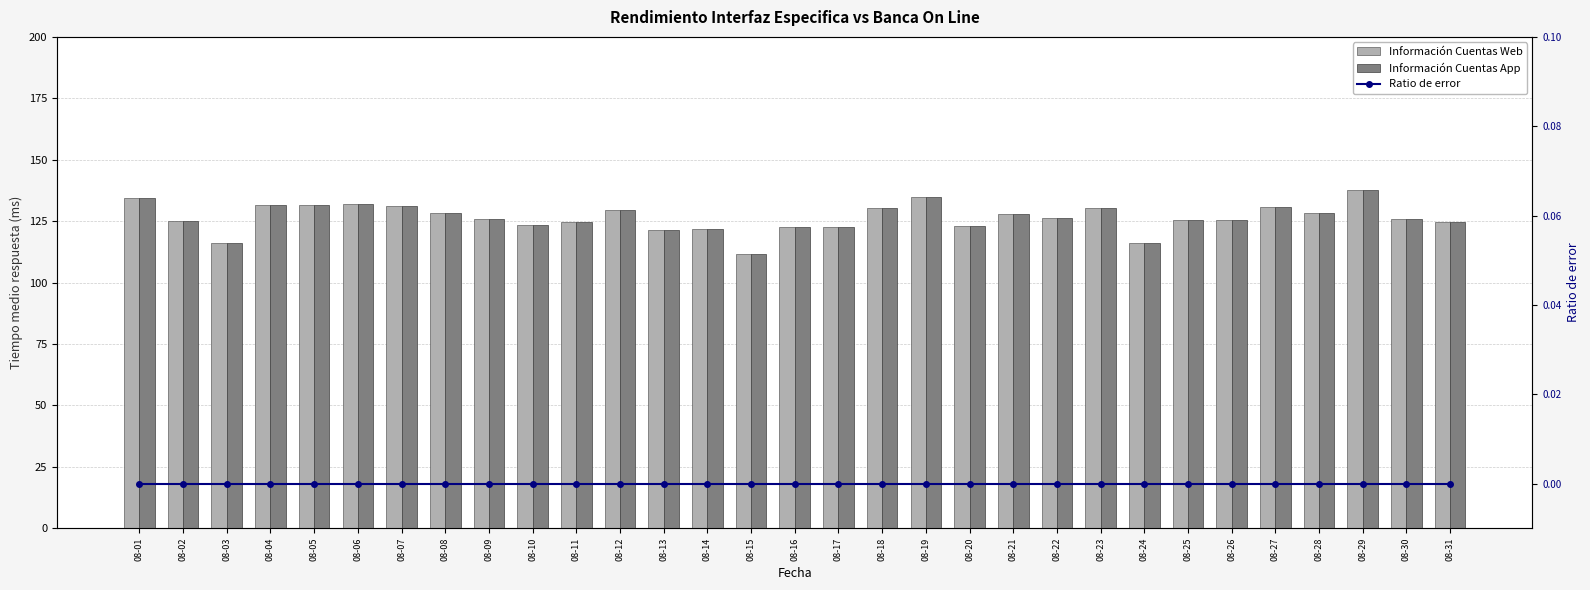

True or false: Información Cuentas App (Tiempo medio respuesta) has a value of 83.0 at 08-20.

False